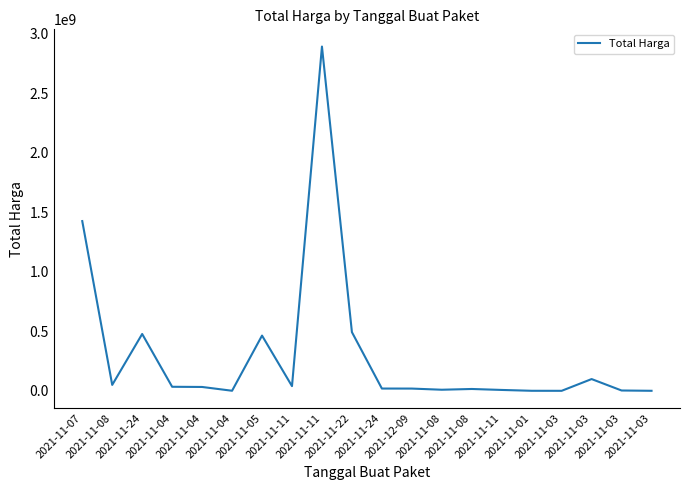

Approximately how many times larger is the value at 2021-11-08 compared to 2021-11-11?

1.3